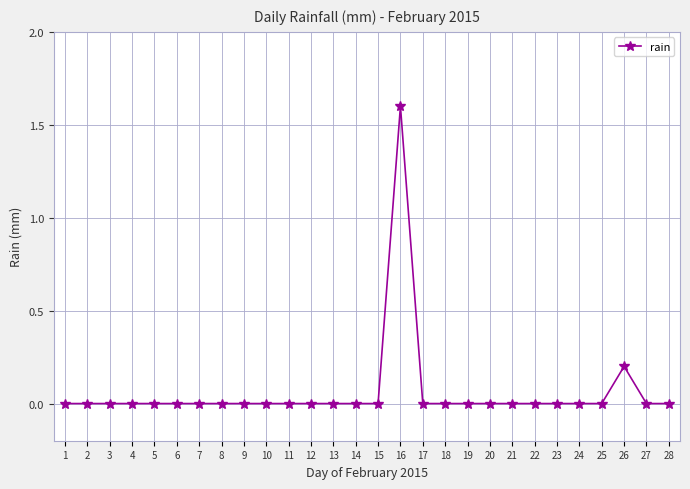

What is the average value?

0.1